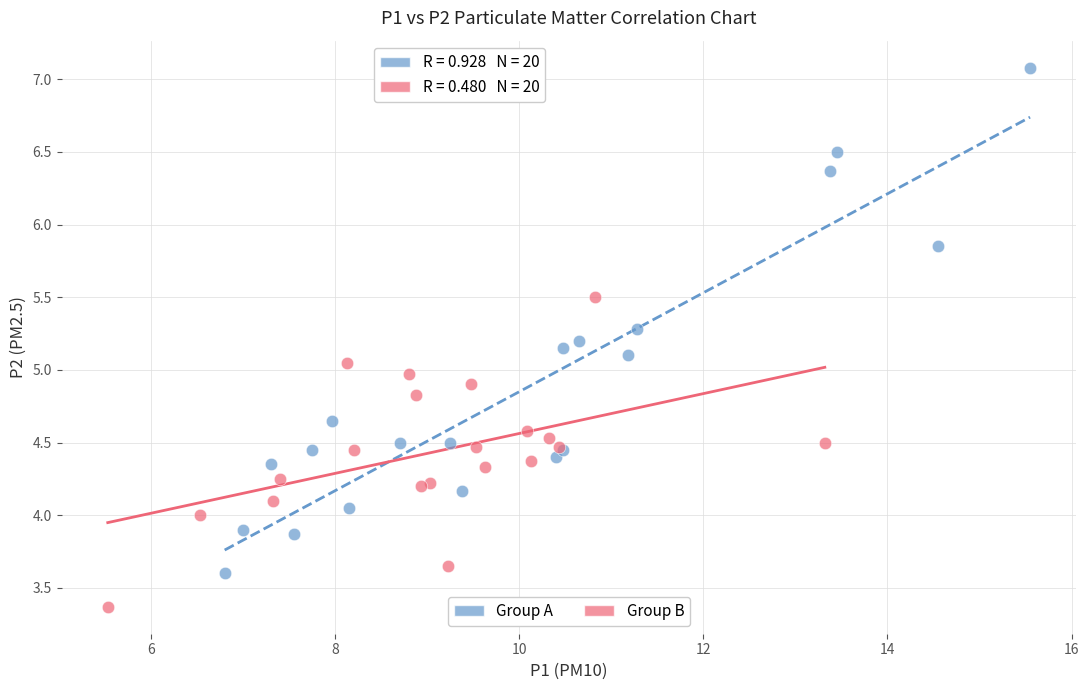

Which series has the widest spread of Y values?

Group A